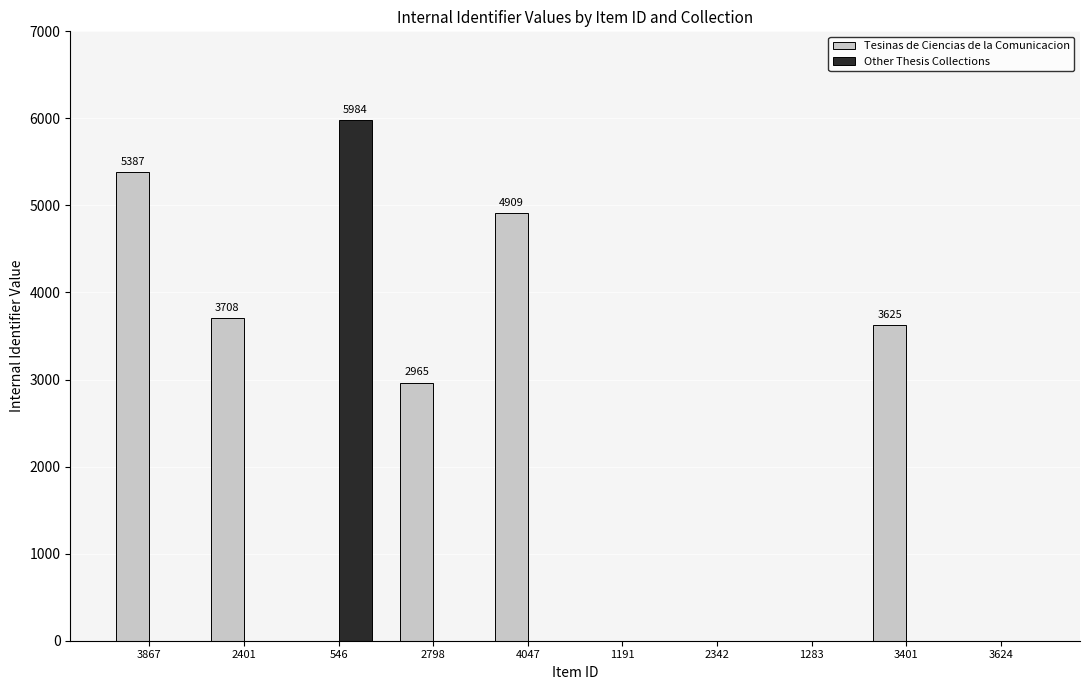

At which category is the sum across all series the highest?

546